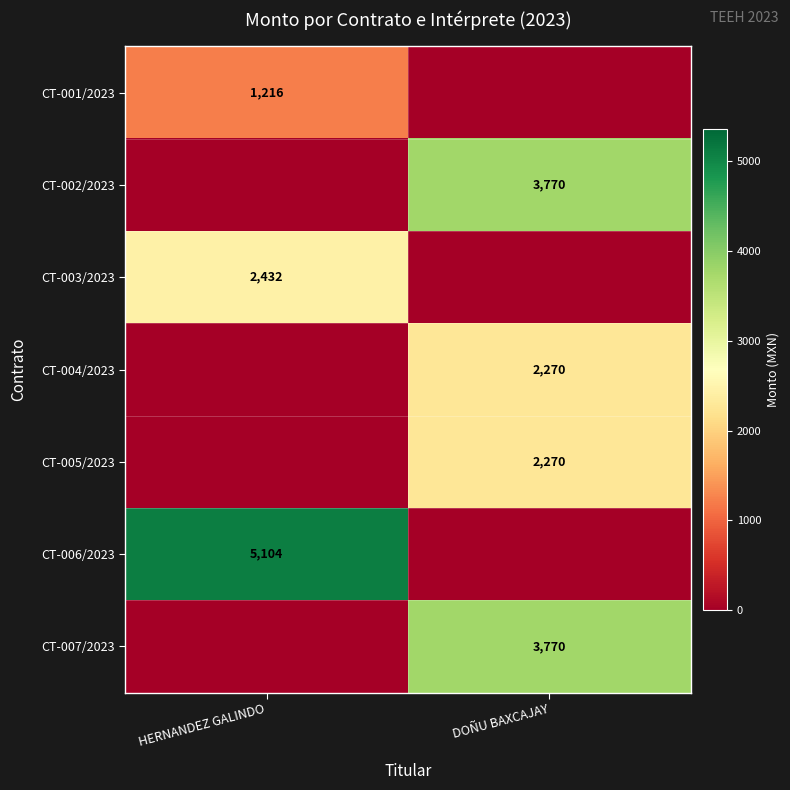

True or false: CT-006/2023 has a value of 5104 at HERNANDEZ GALINDO.

True